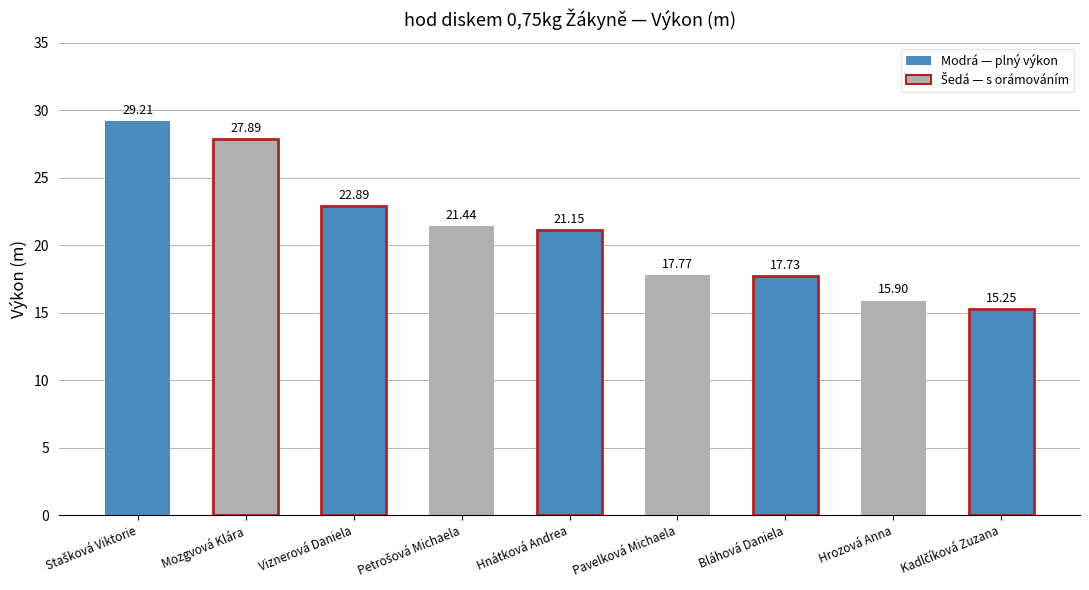

What is the label of the 3rd bar from the right?

Bláhová Daniela